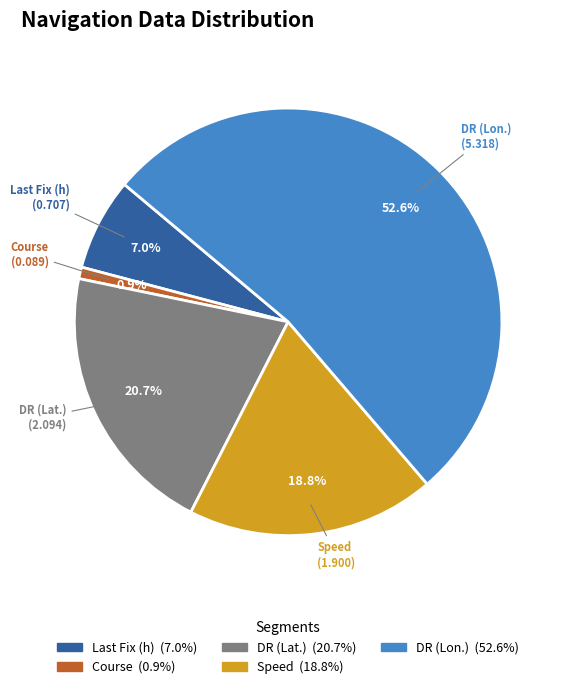

To the nearest percent, what percentage of the pie is DR (Lat.)?

21%